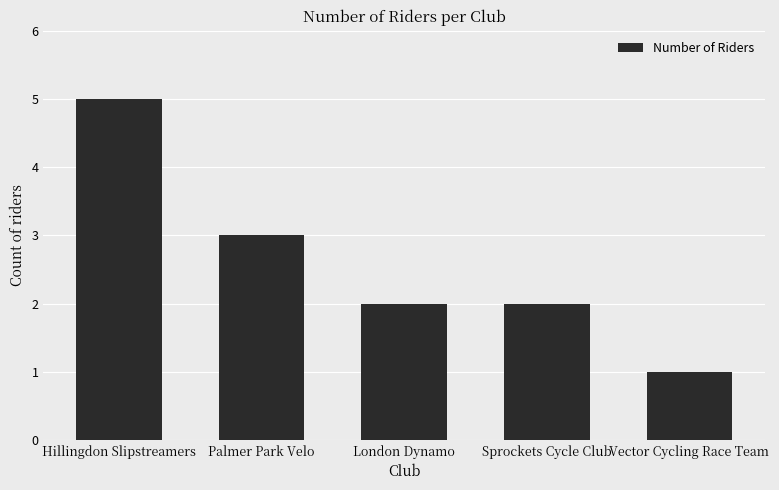

Is it true that the value at Palmer Park Velo is 1?

False